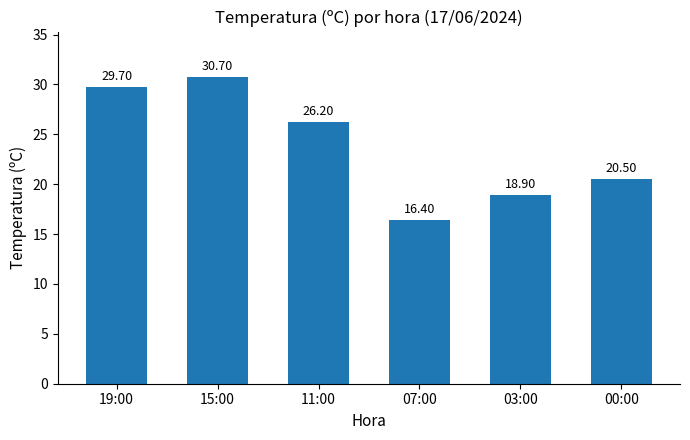

How many data points are above 26?

3